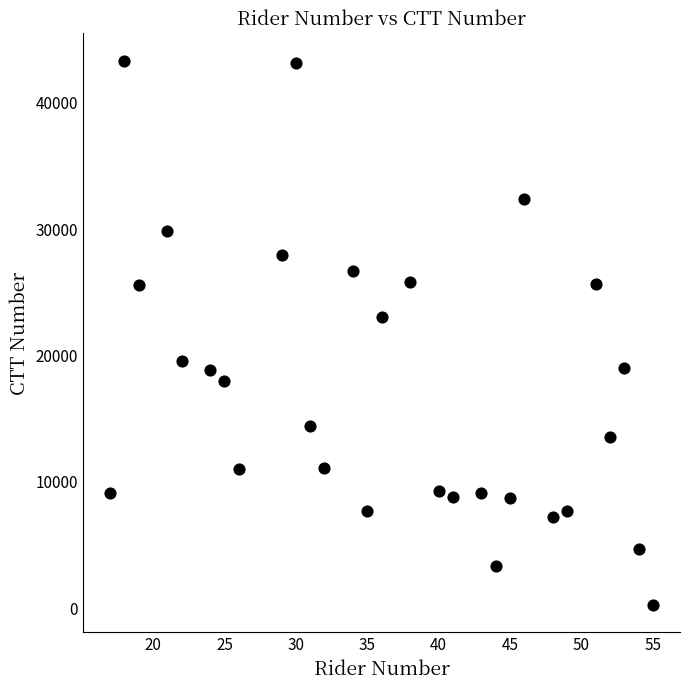

What Y value in the scatter plot is closest to 21774?

23059